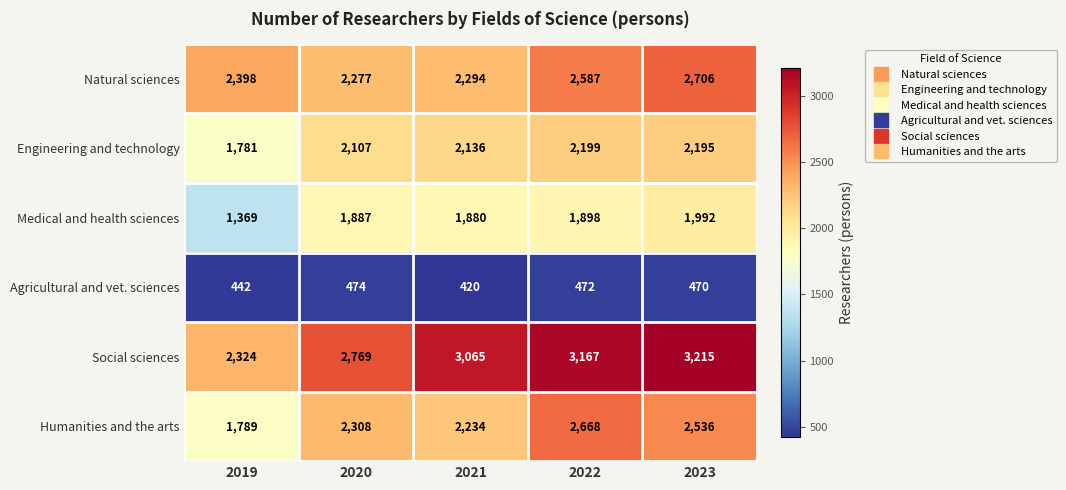

At which category is the sum across all series the highest?

2023